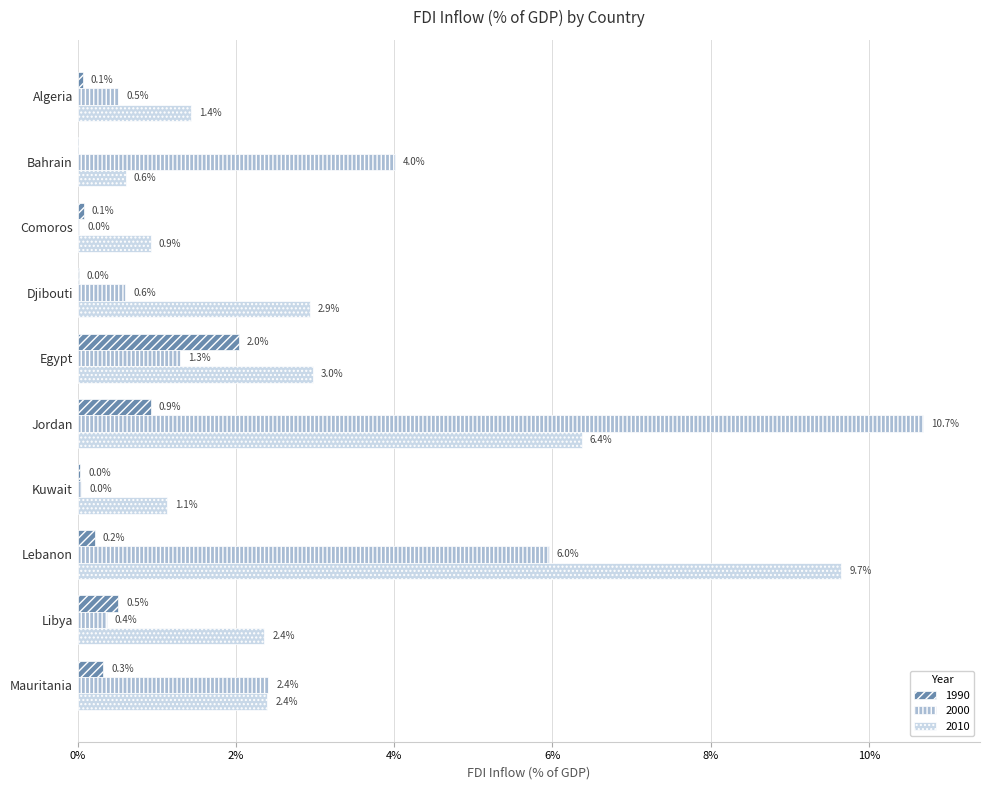

Which series has the largest range (max minus min)?

2000